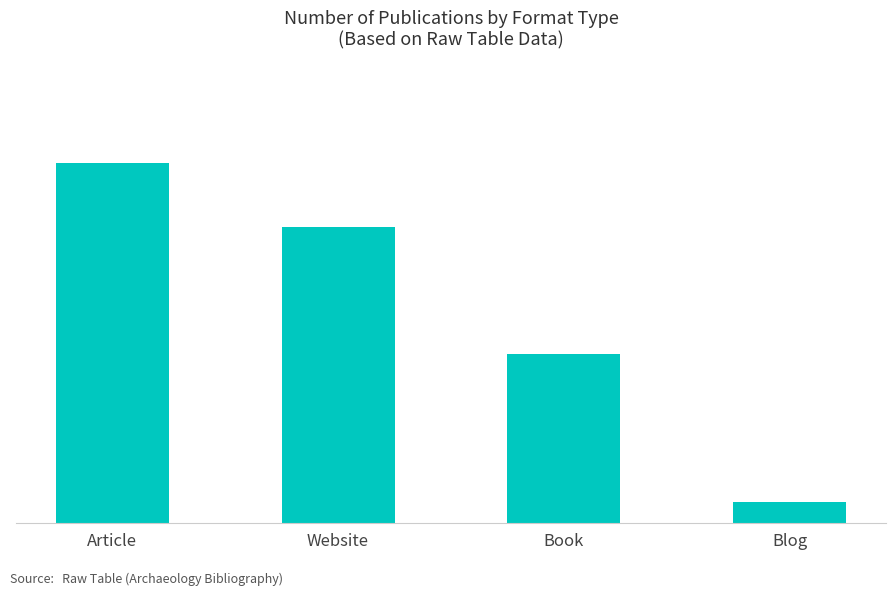

Reading left to right, transcribe all the data shown in this chart.

Article=17	Website=14	Book=8	Blog=1